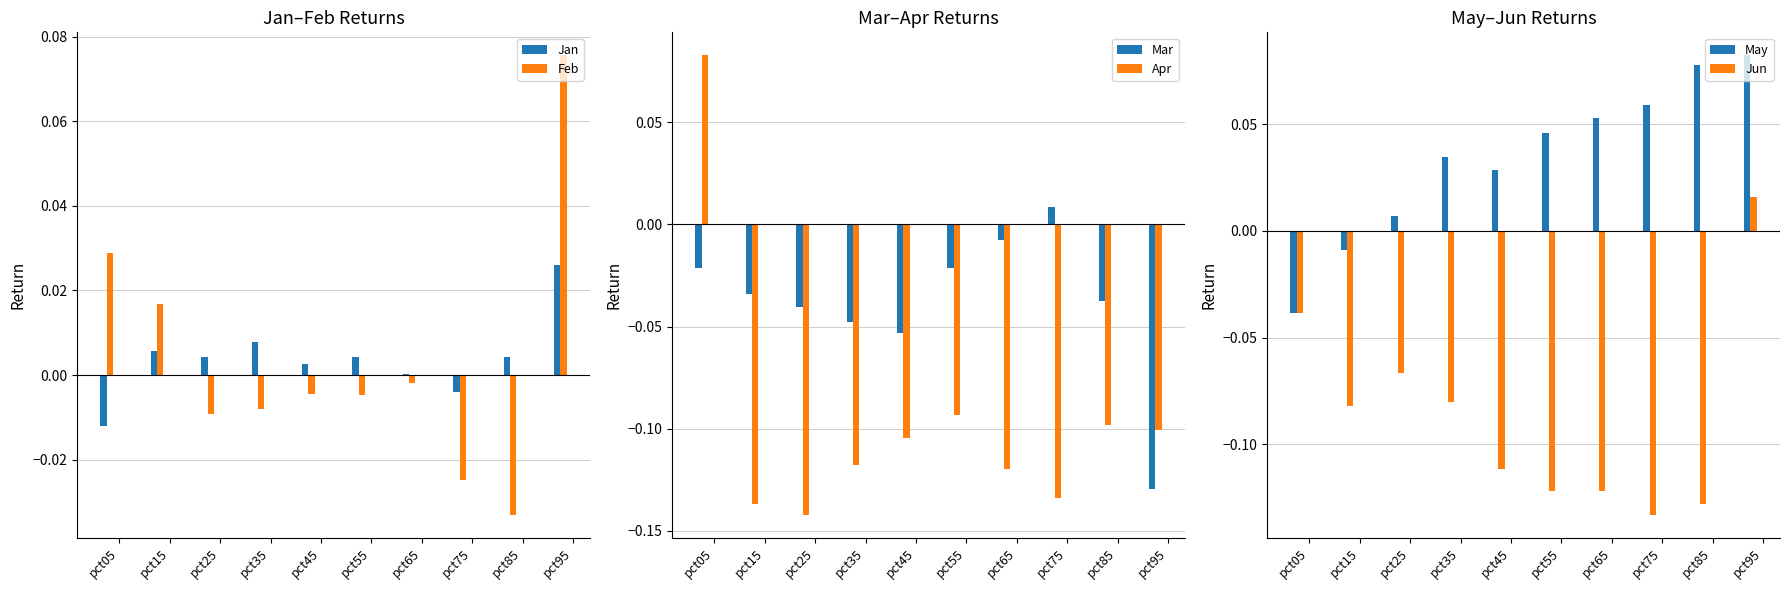

Count the number of data series in this chart.

6